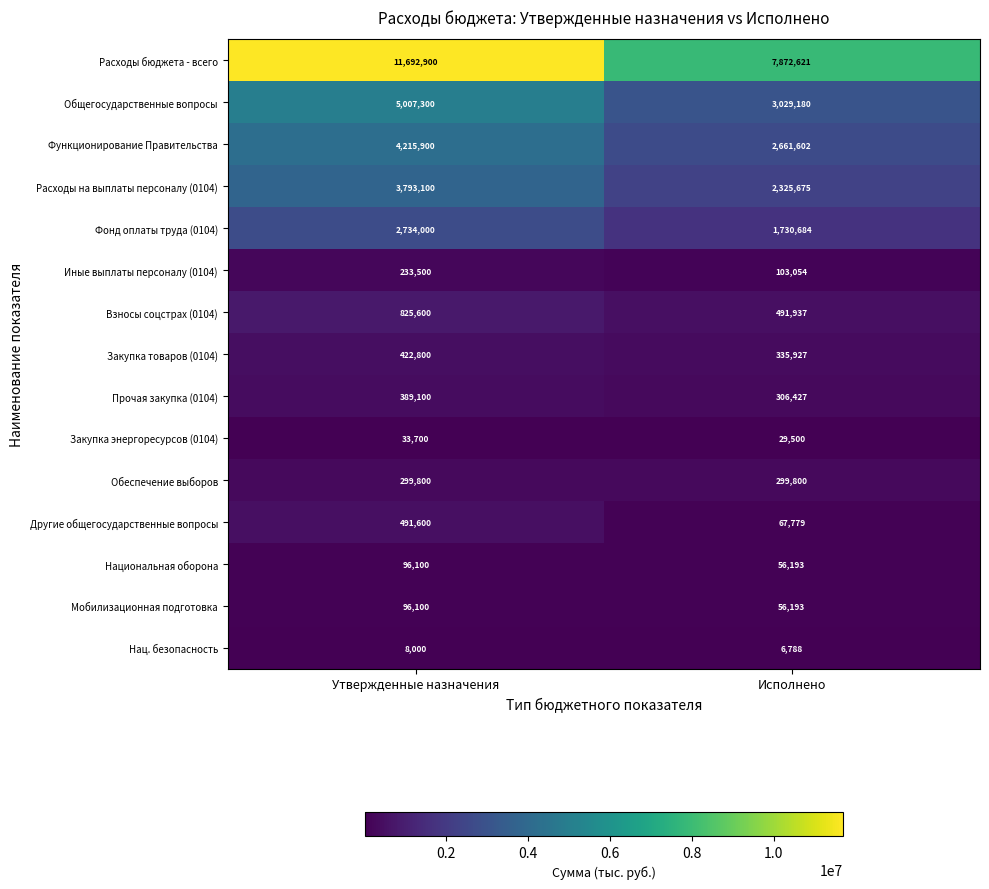

What is the greatest value displayed?

11692900